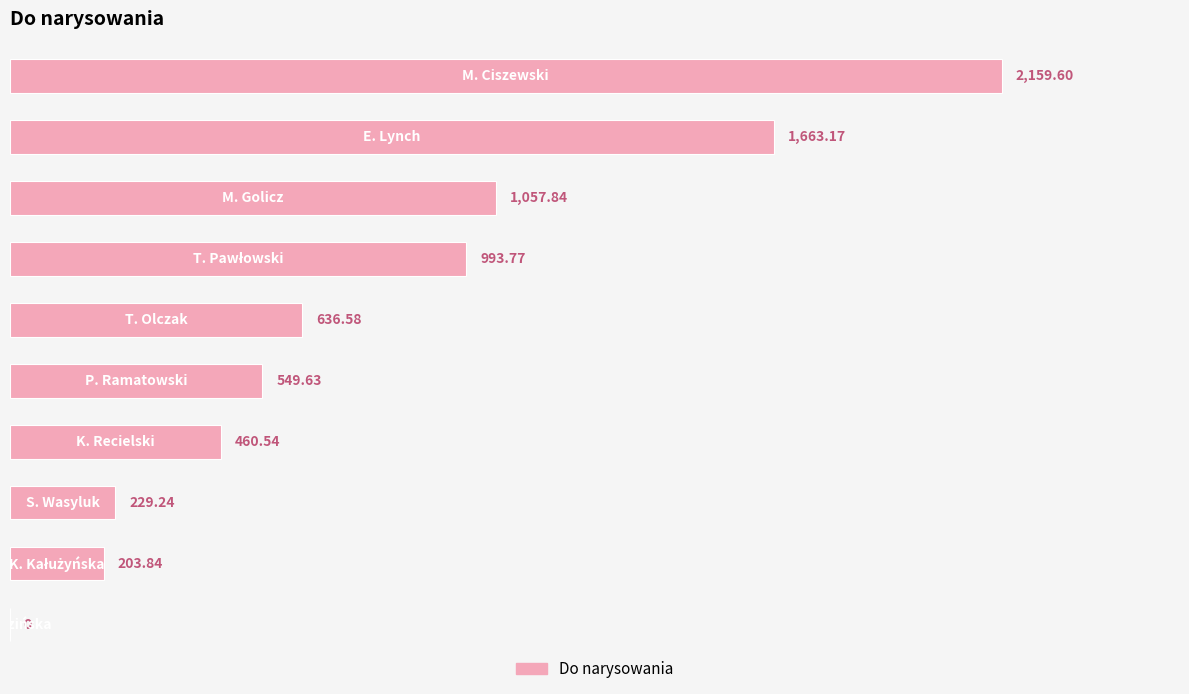

Count the number of values greater than 636.

5